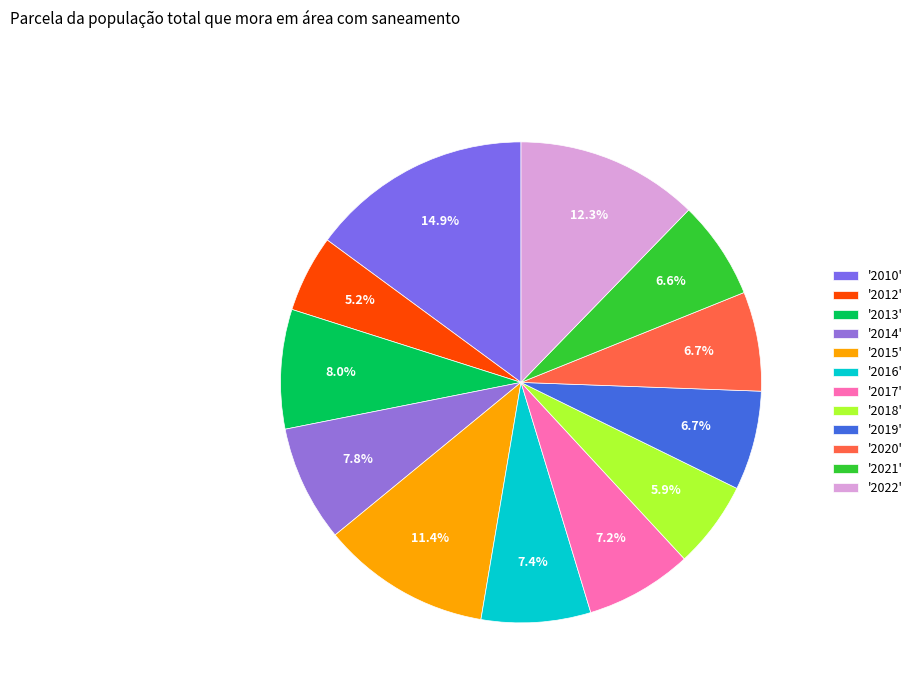

How many slices are in this pie chart?

12